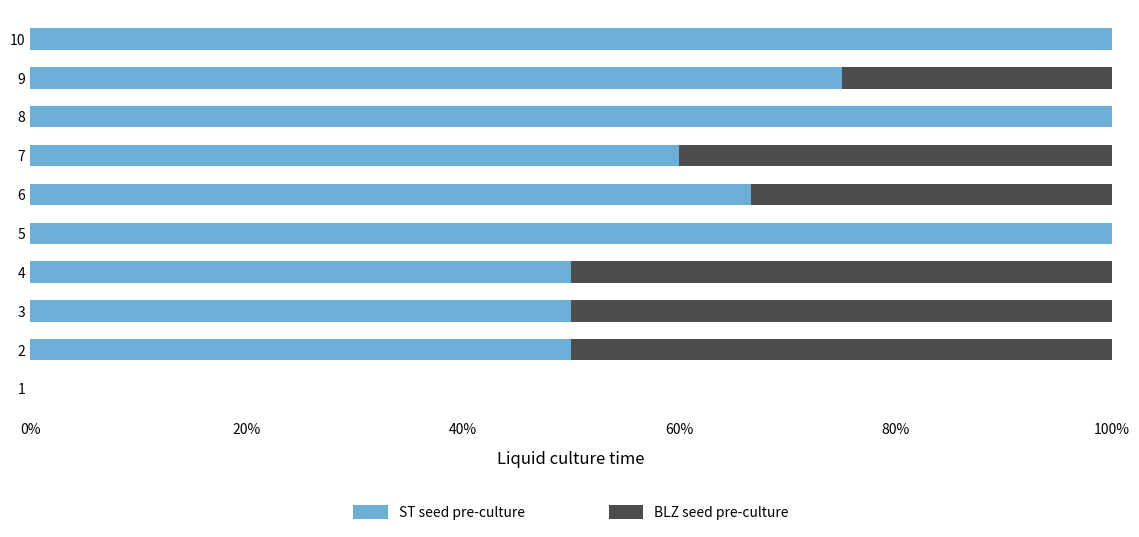

What is the difference between the maximum and minimum values in the ST seed pre-culture series?

1.0